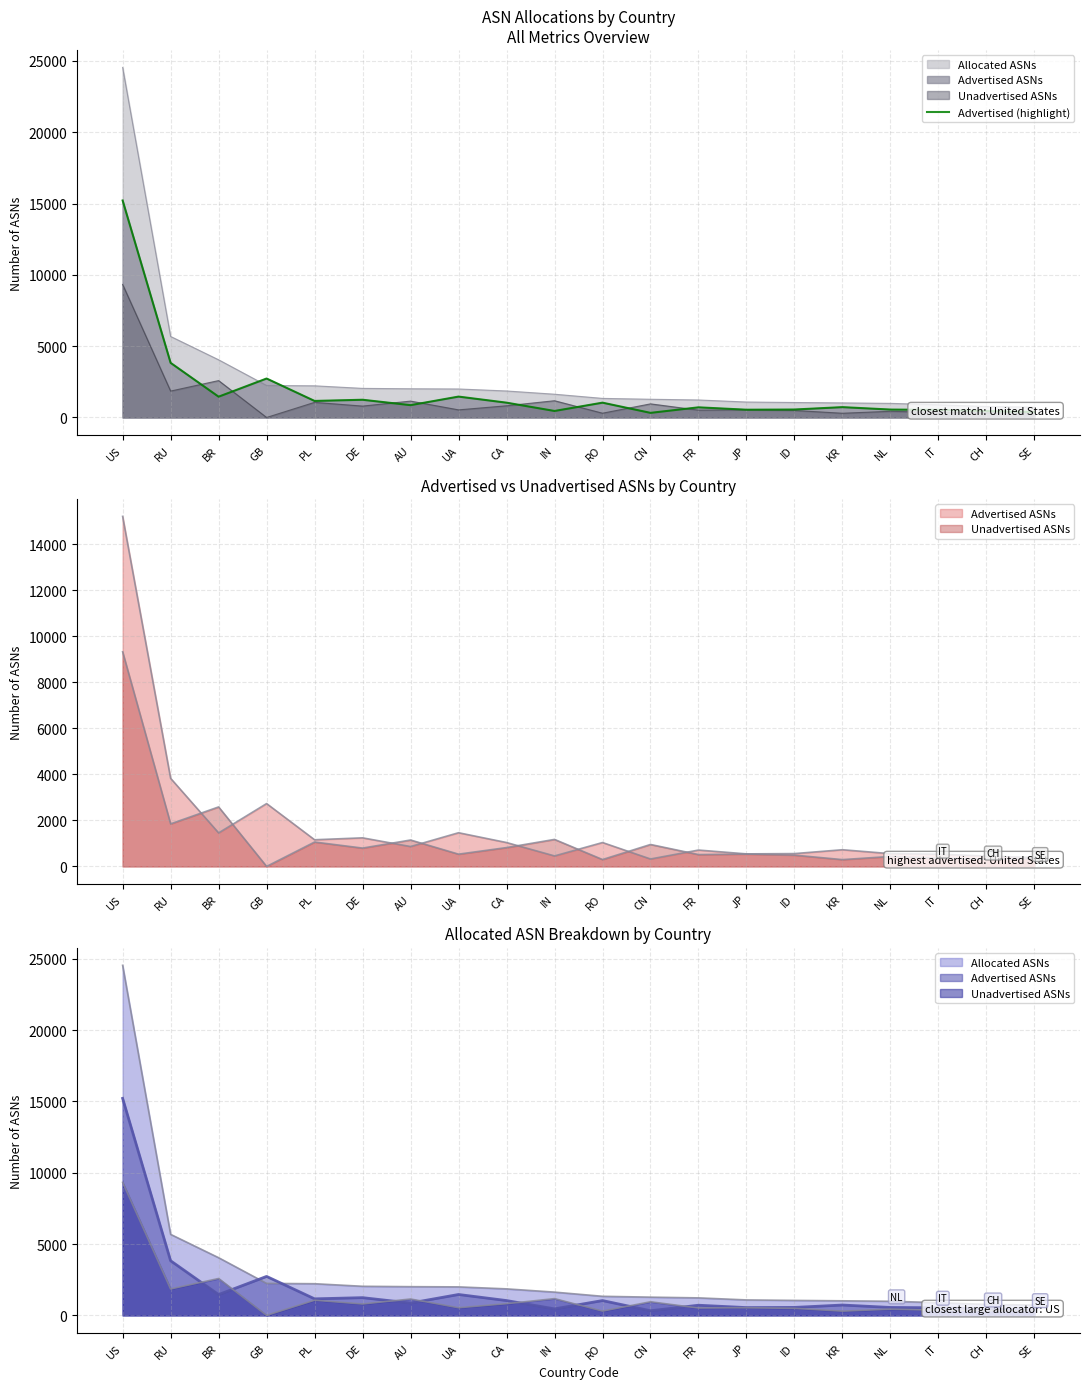

What is the difference between the maximum and minimum values?

14890